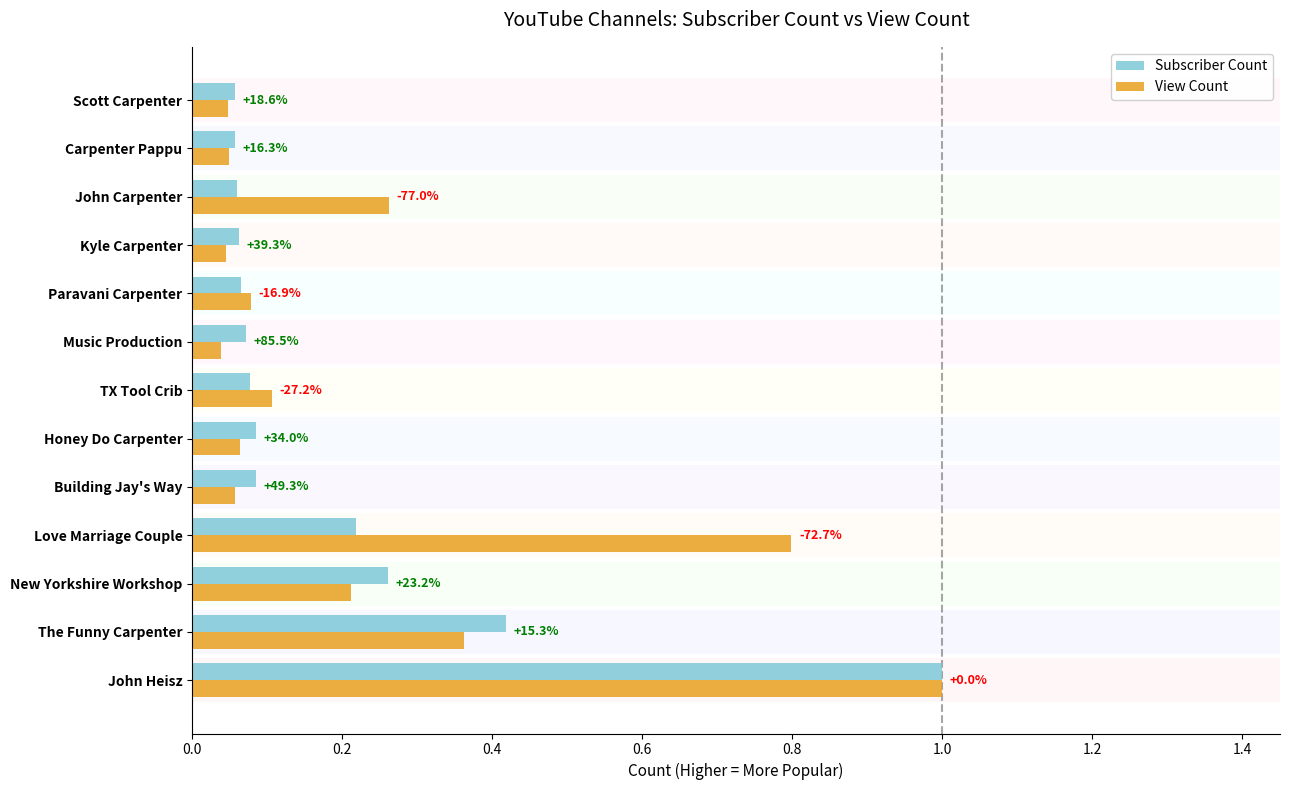

What is the greatest value displayed?

1.0